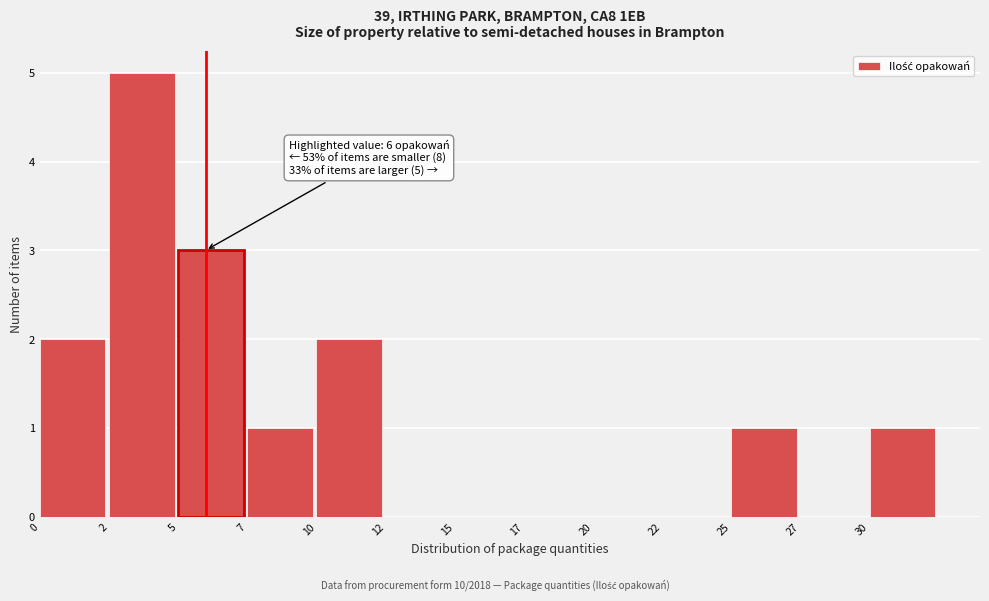

Reading right to left, extract all data points from this chart.

30=1	27=0	25=1	22=0	20=0	17=0	15=0	12=0	10=2	7=1	5=3	2=5	0=2